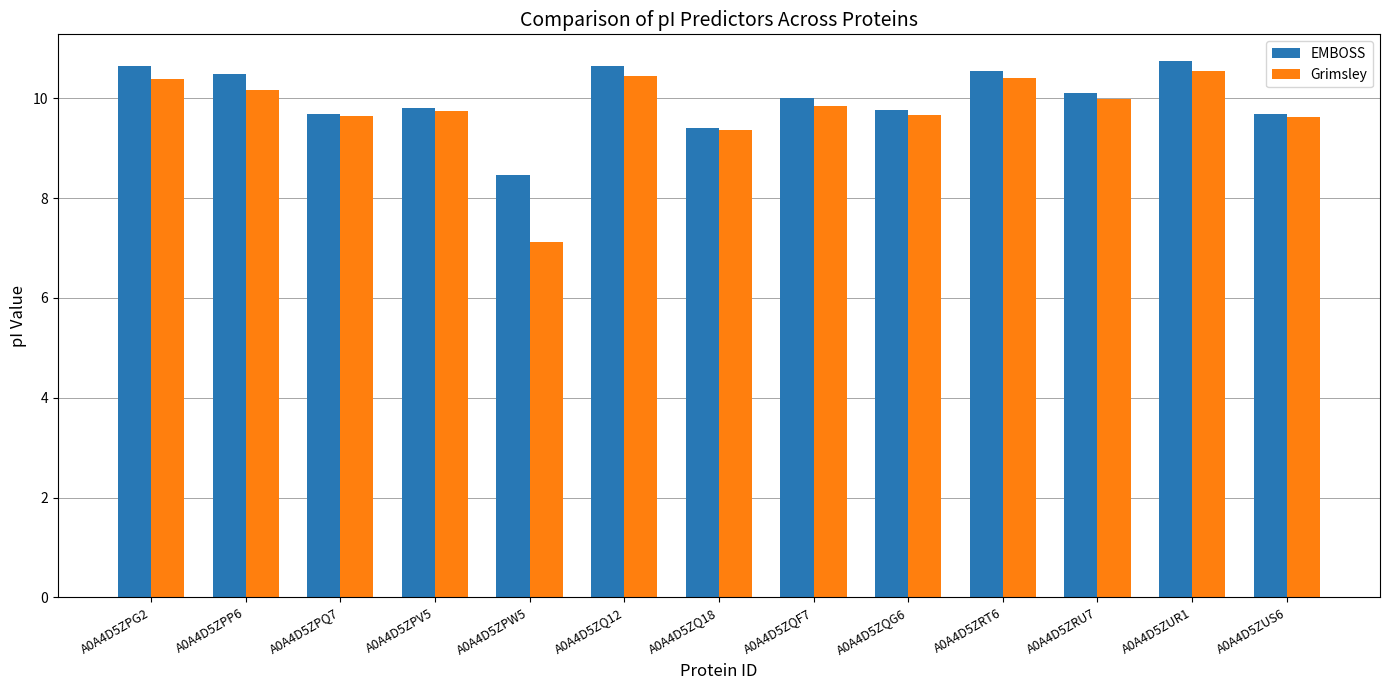

Which category has the lowest value in the Grimsley series?

A0A4D5ZPW5